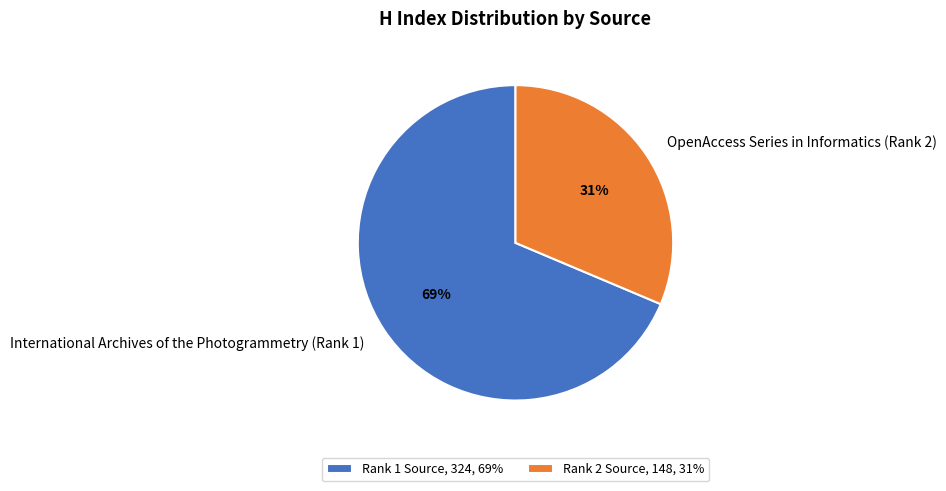

To the nearest percent, what is the combined percentage of OpenAccess Series in Informatics (Rank 2) and International Archives of the Photogrammetry (Rank 1)?

100%